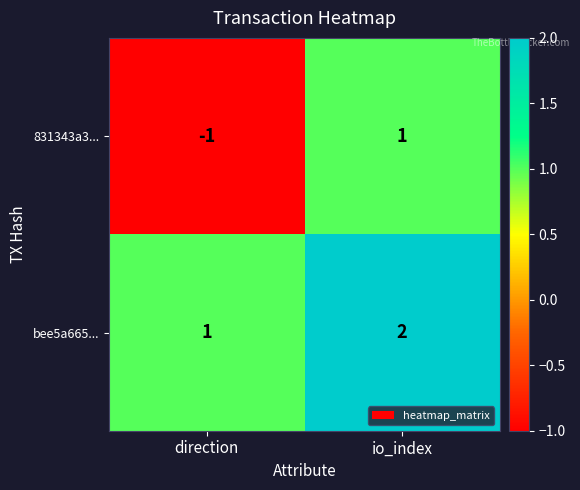

Between direction and io_index, which series saw the biggest shift?

831343a3...